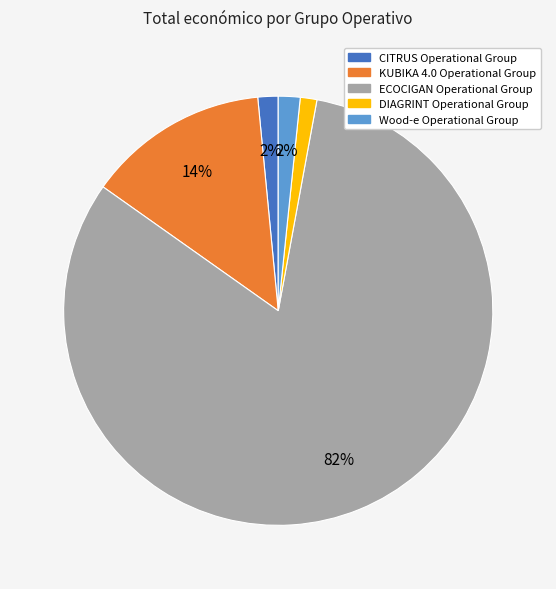

How many segments does this pie chart have?

5